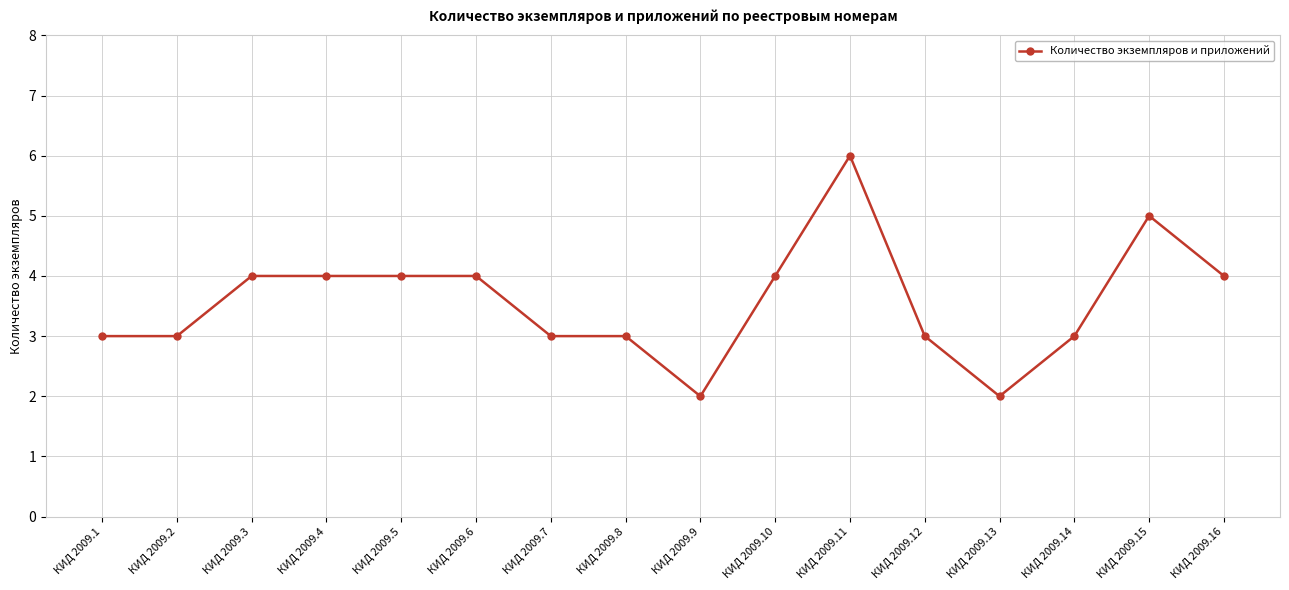

What is the sum of all values?

57